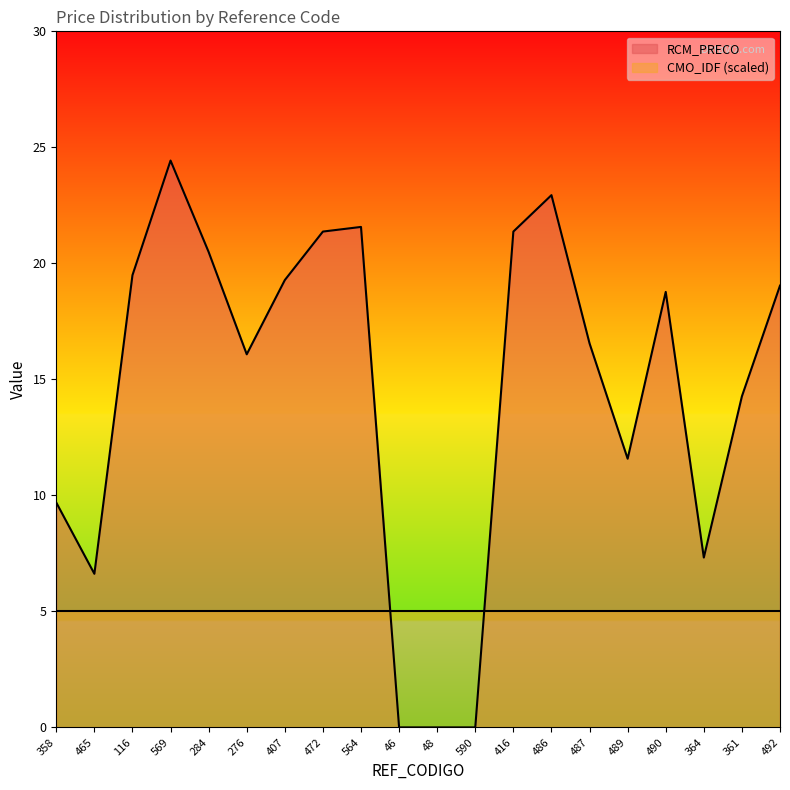

At which label does the data first exceed 18?

116